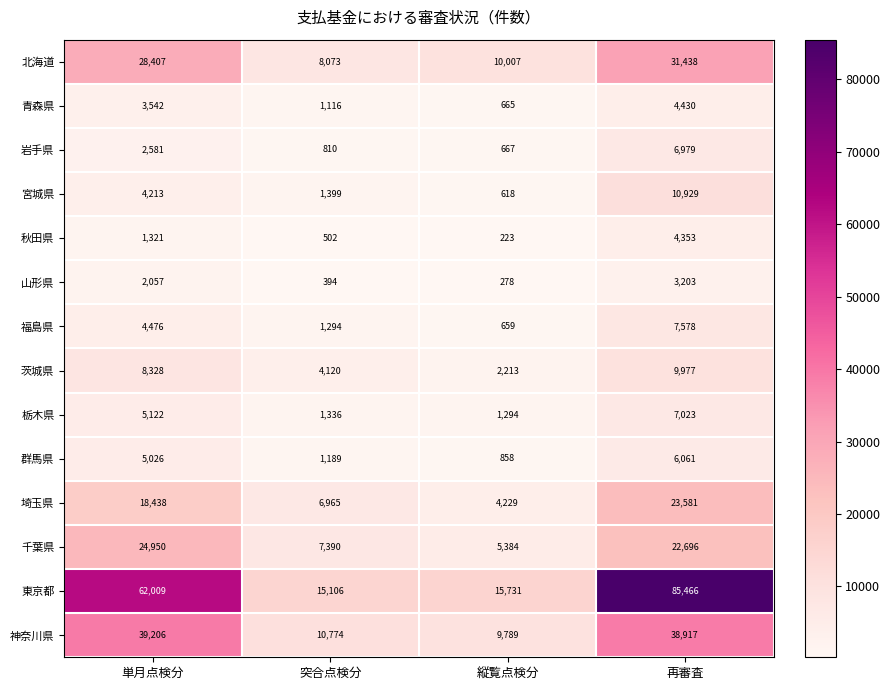

At how many categories does at least one series exceed 10491?

4